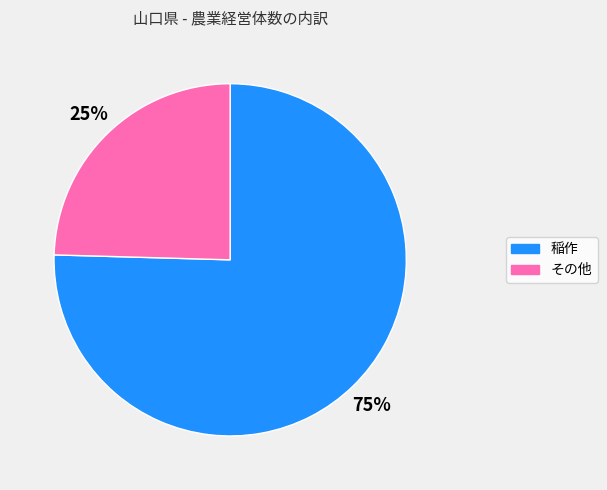

Is it true that その他 is 17% of the pie?

False